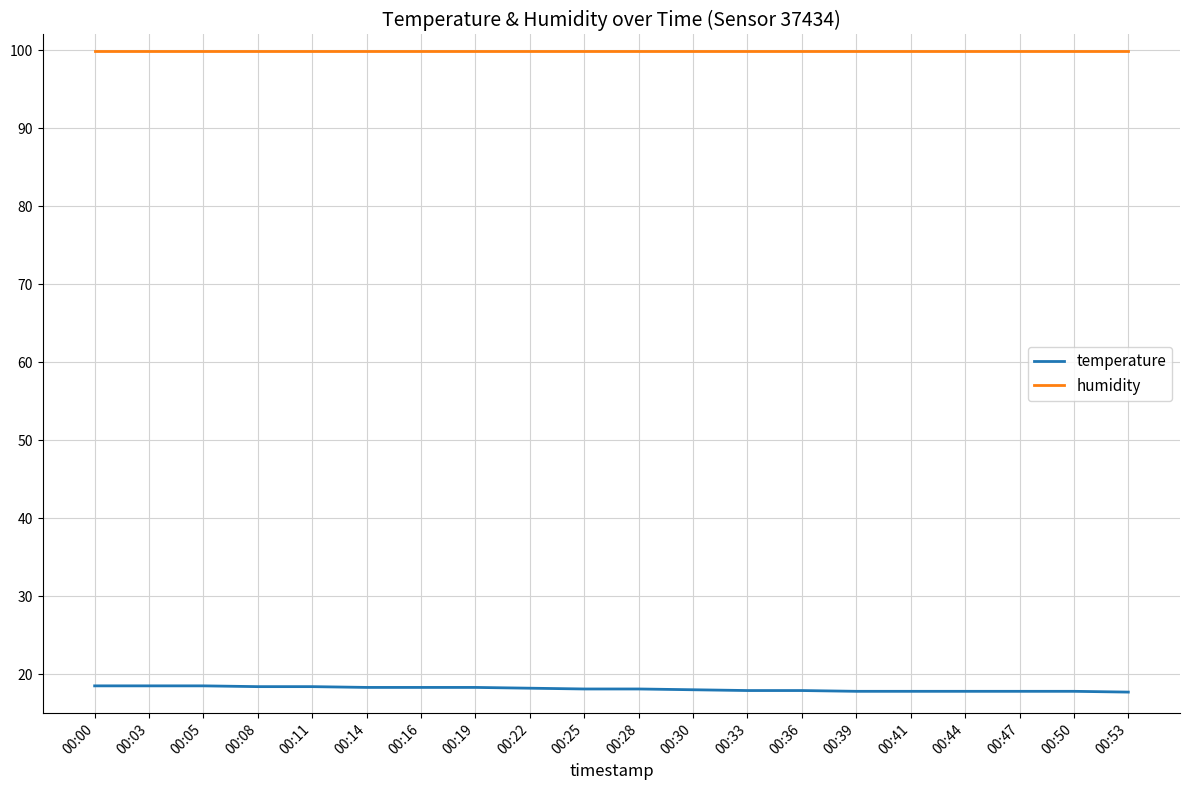

What is the highest value of the temperature series?

18.5